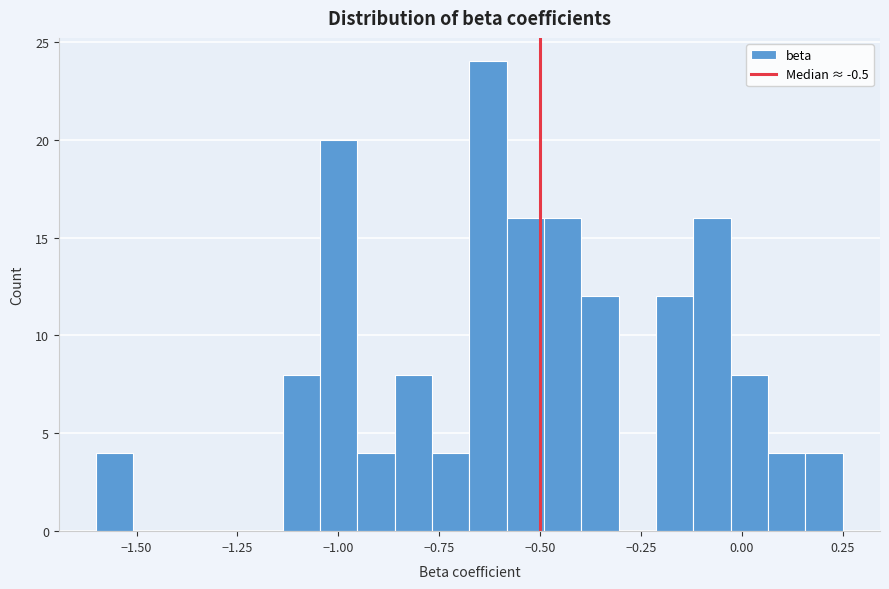

Read against the x-axis, roughly where is the centre of the tallest bar?

-0.65